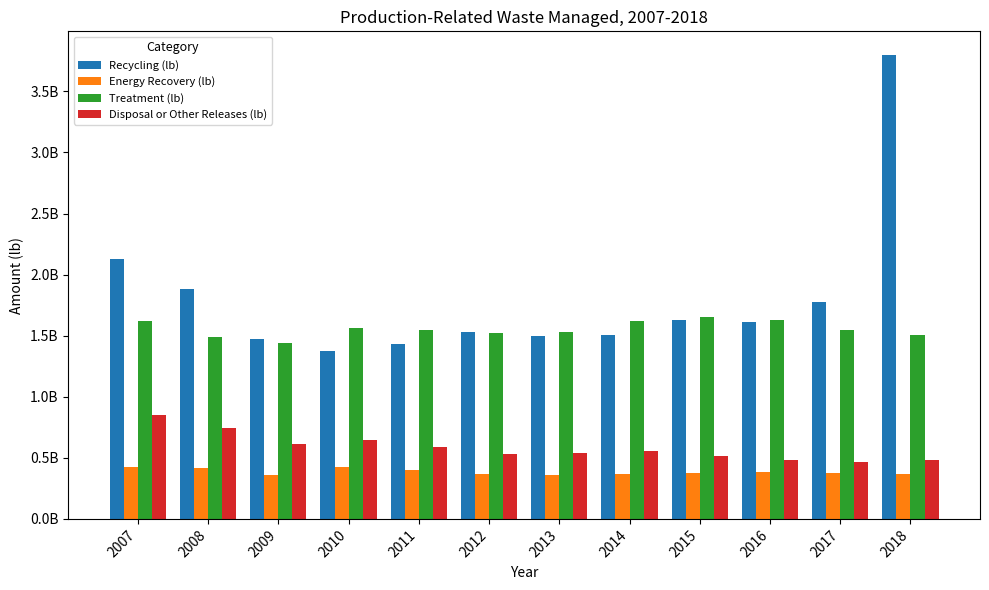

Which label corresponds to the largest value in the chart?

2018